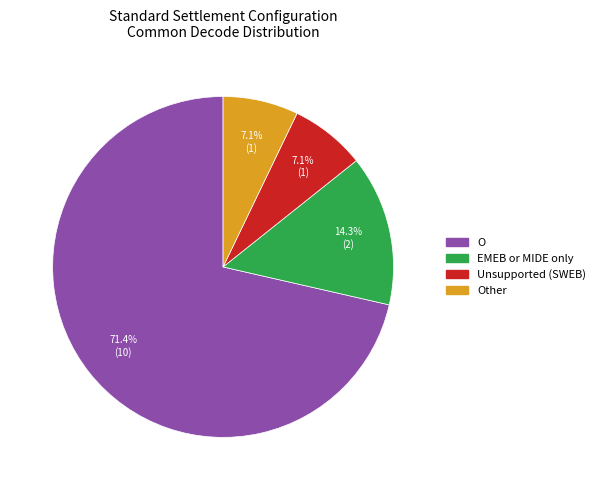

What percentage is the Unsupported (SWEB) slice, to the nearest percent?

7%